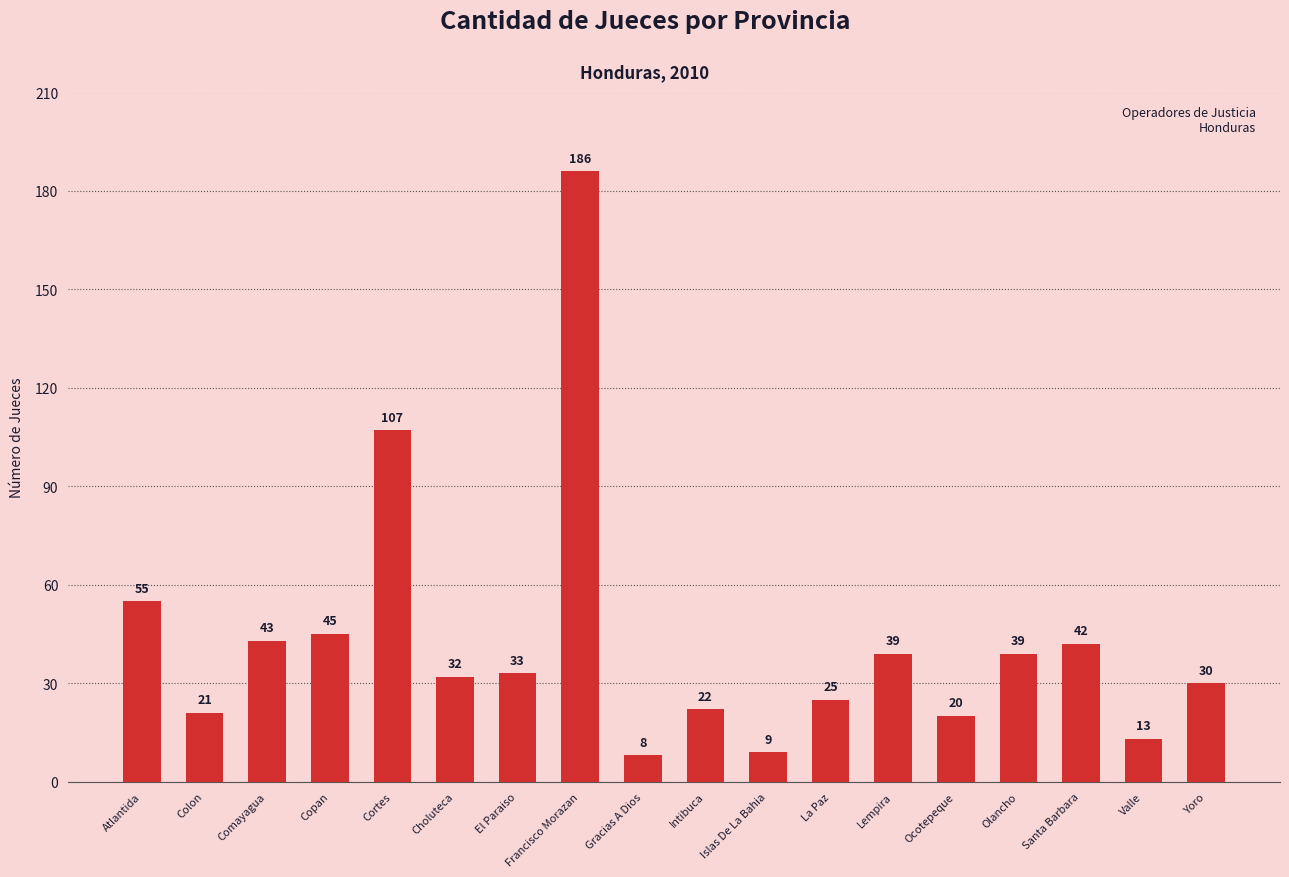

What is the label of the 12th bar from the left?

La Paz